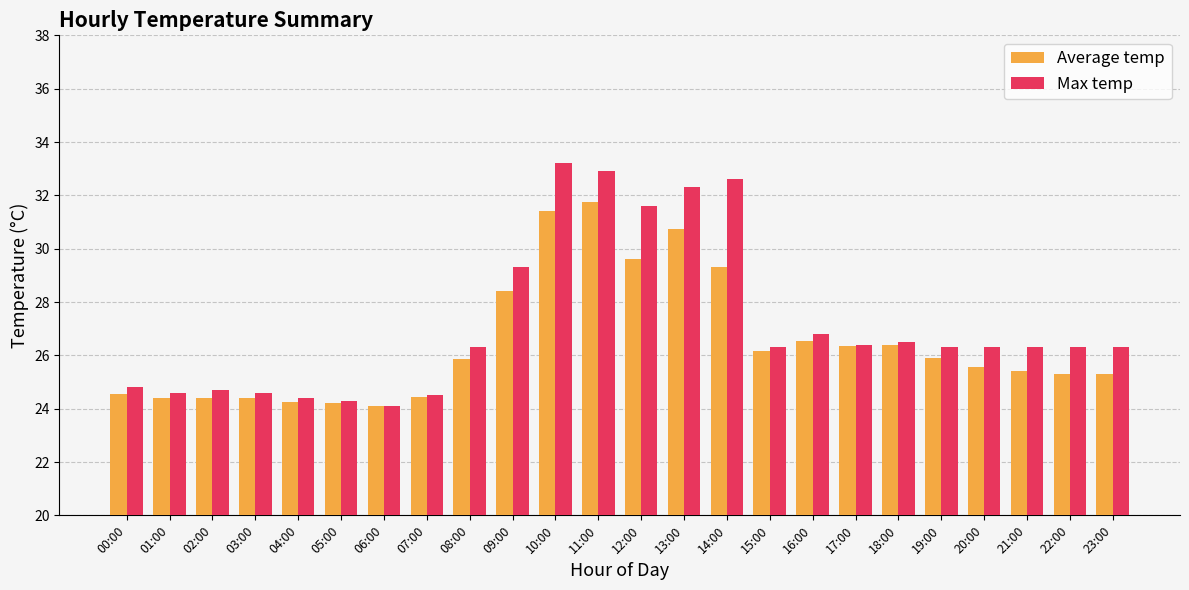

At how many categories does at least one series exceed 26?

16